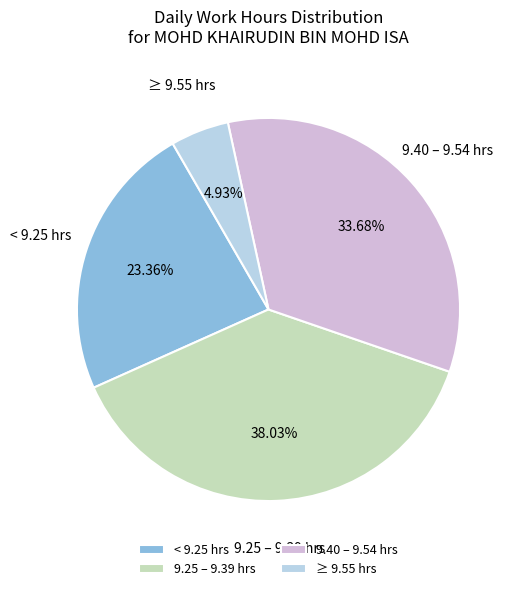

Which slice is the largest?

9.25 – 9.39 hrs